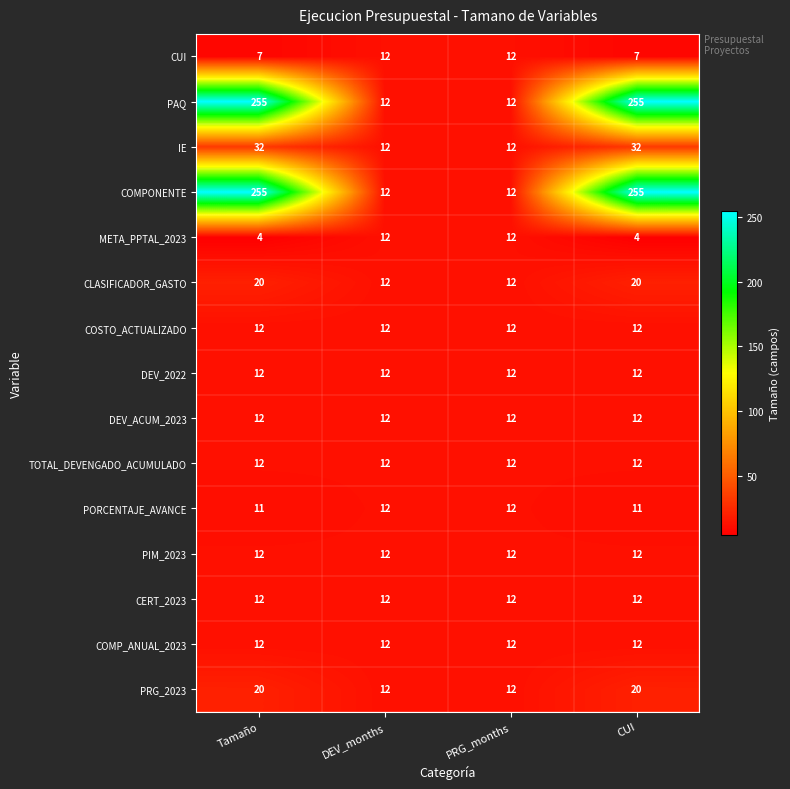

What is the lowest value of the COMPONENTE series?

12